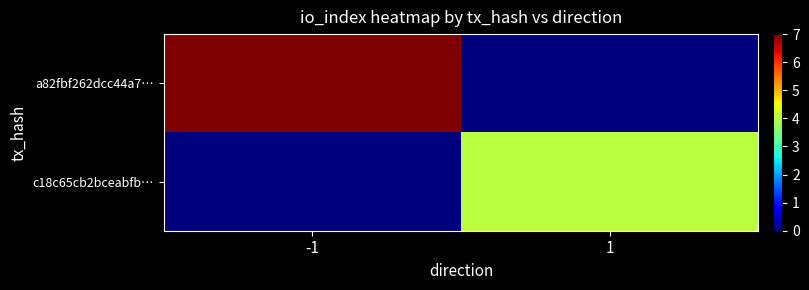

At which category is the sum across all series the highest?

-1